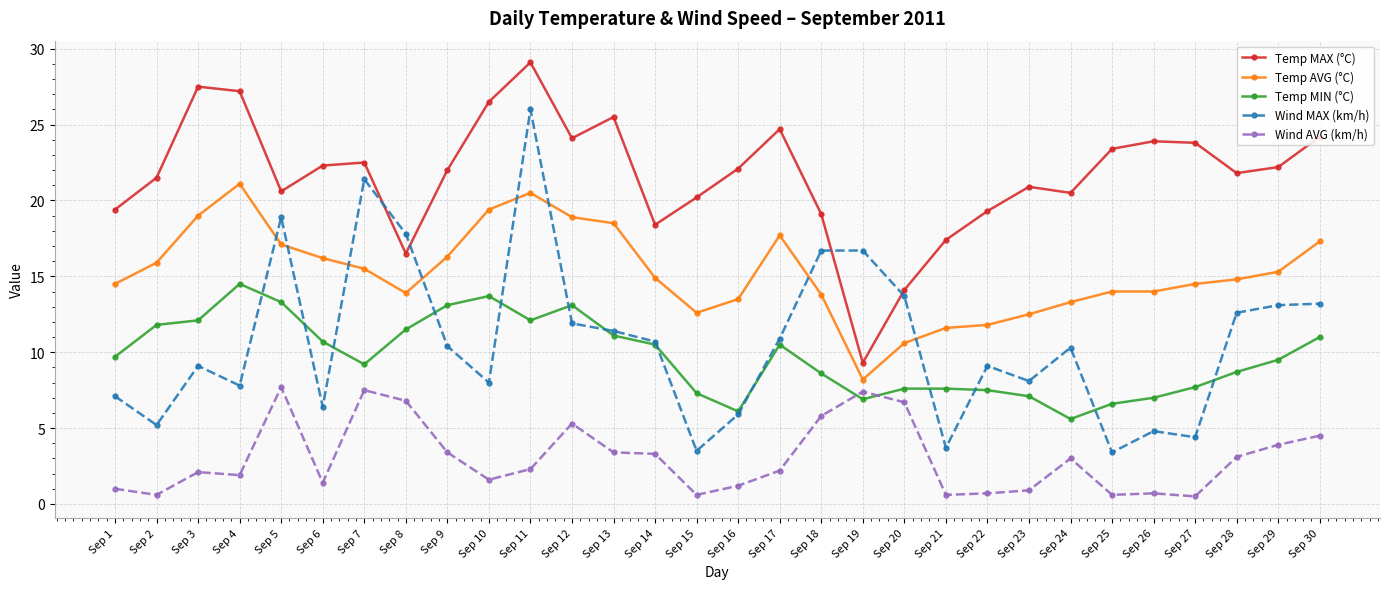

What is the difference between the second highest and second lowest values in the Wind MAX (km/h) series?

17.9